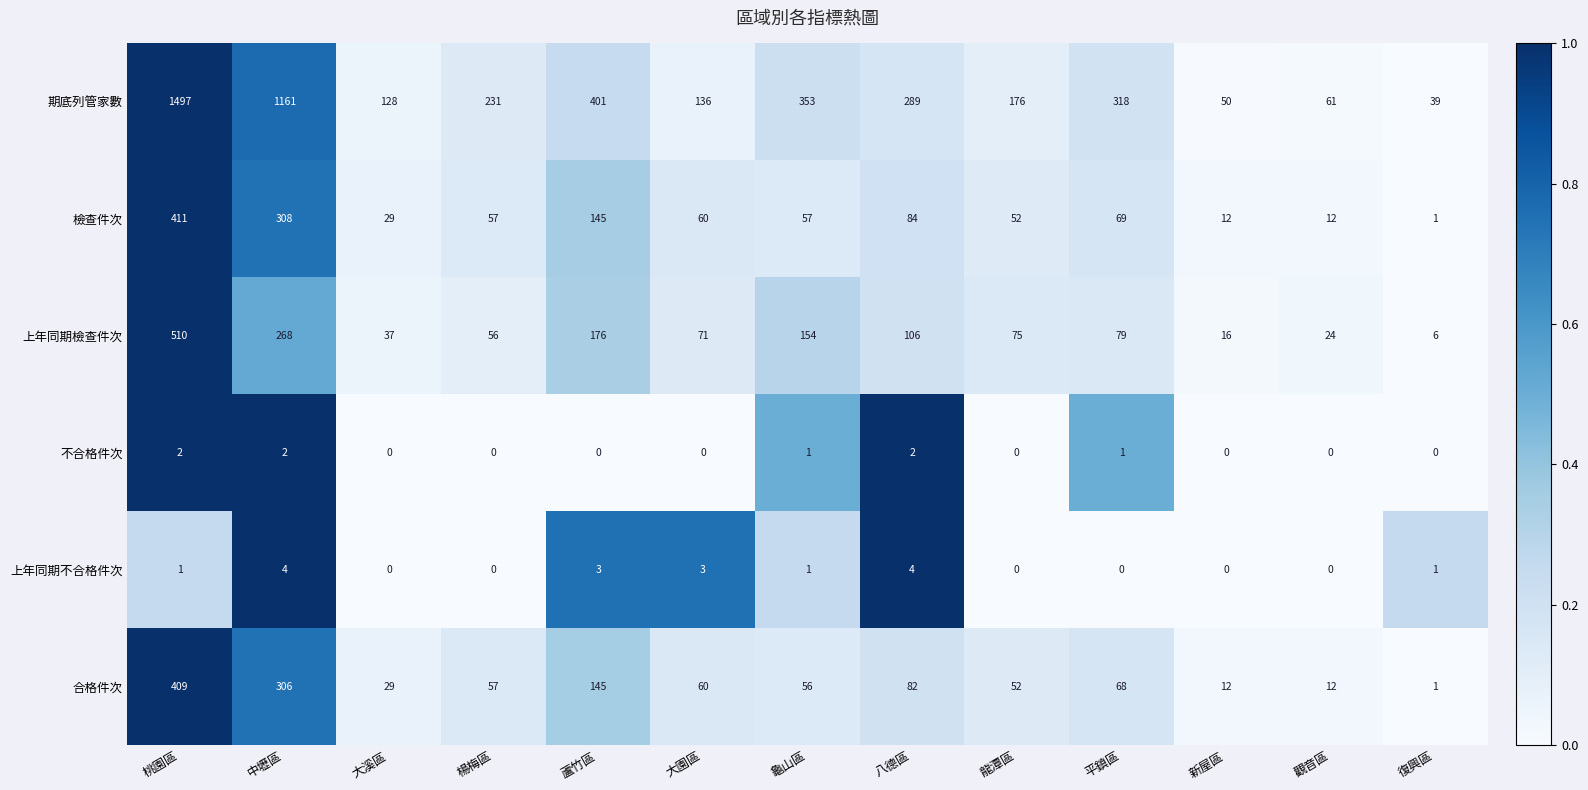

At which category is the sum across all series the highest?

桃園區